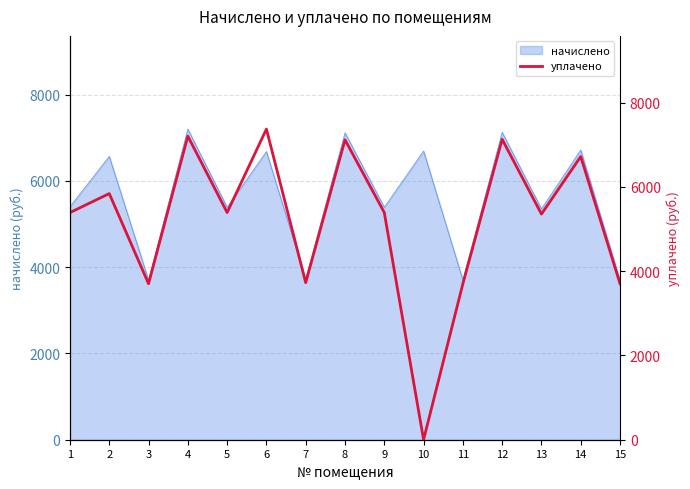

Between 3 and 9, which is larger?

9